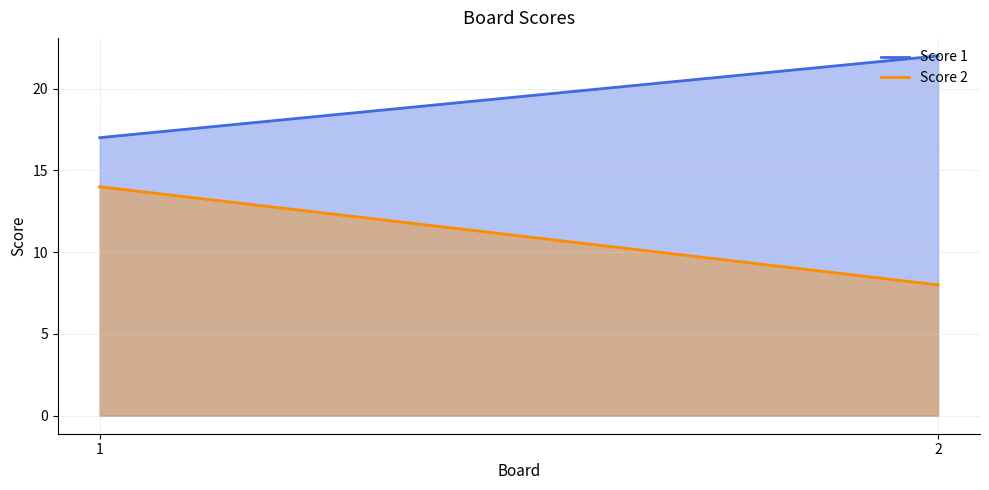

The Score 2 series shows 8 at 2. True or false?

True